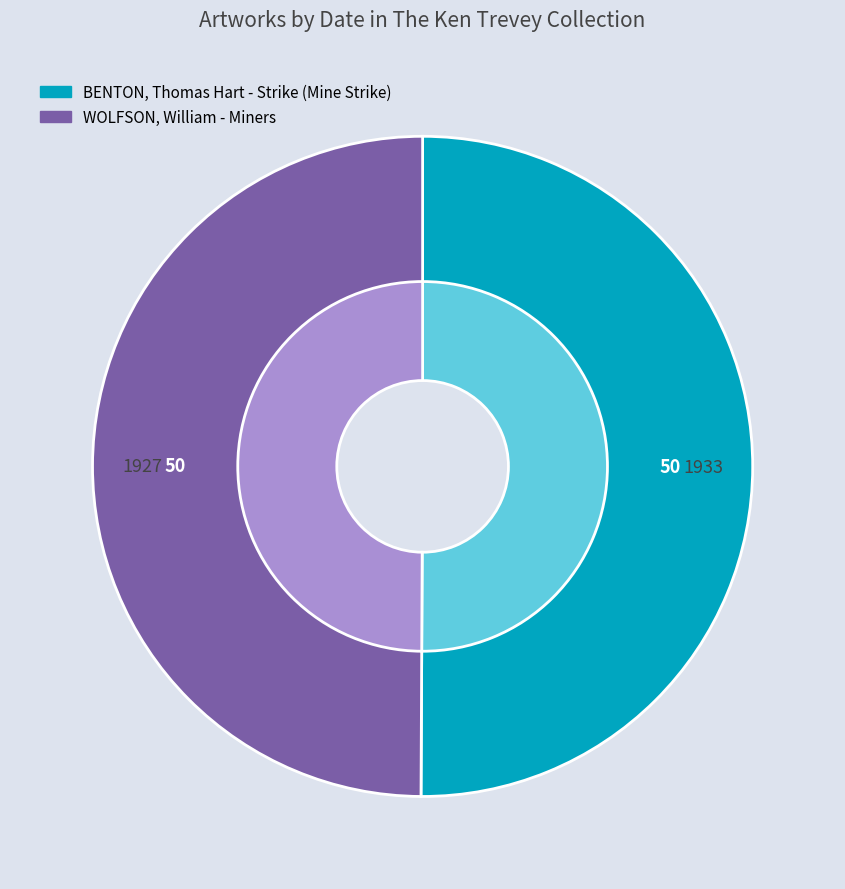

Is it true that BENTON, Thomas Hart - Strike (Mine Strike) is 36% of the pie?

False